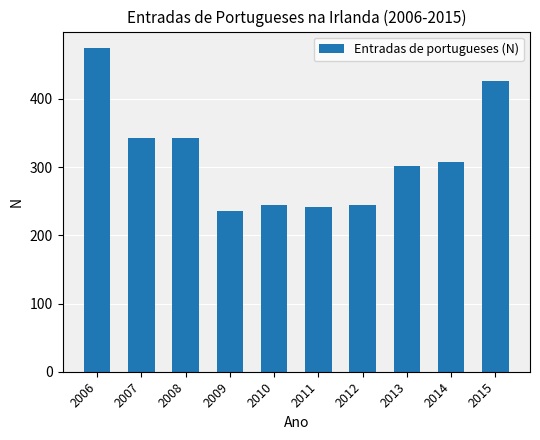

How many data points are less than 308?

5